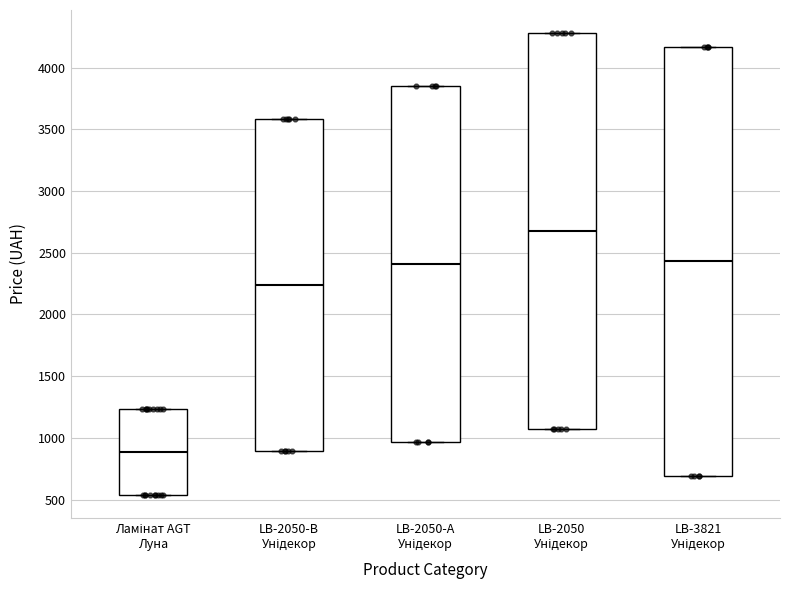

Reading left to right, read every box against the y-axis: the position of its median line, the range the box covers, and the ends of its whiskers. The values are not printed on the chart, so give them approximately, as read against the axis.

Ламінат AGT Луна: median 900, box 550 to 1250, whiskers 550 to 1250
LB-2050-В Унідекор: median 2250, box 900 to 3600, whiskers 900 to 3600
LB-2050-А Унідекор: median 2400, box 950 to 3850, whiskers 950 to 3850
LB-2050 Унідекор: median 2650, box 1050 to 4300, whiskers 1050 to 4300
LB-3821 Унідекор: median 2450, box 700 to 4150, whiskers 700 to 4150